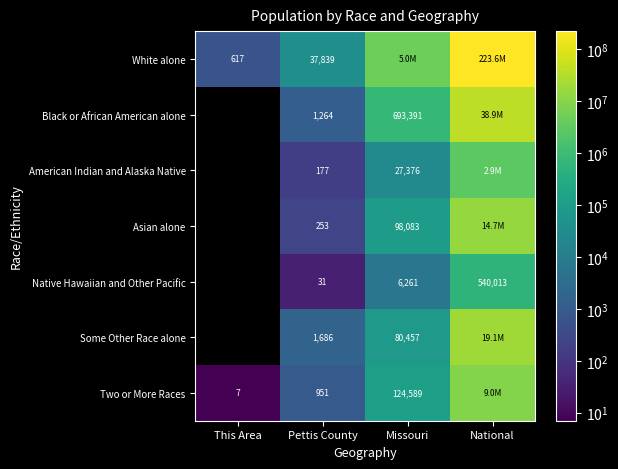

What is the difference between the second highest and minimum values in the Asian alone series?

98083